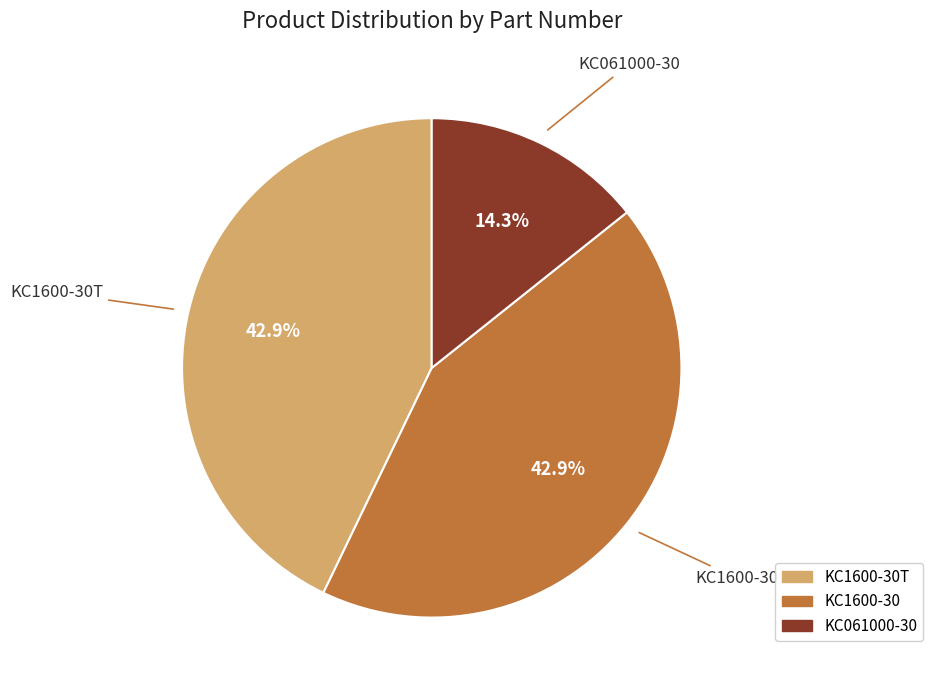

How much of the chart is everything except KC1600-30T?

57.1%